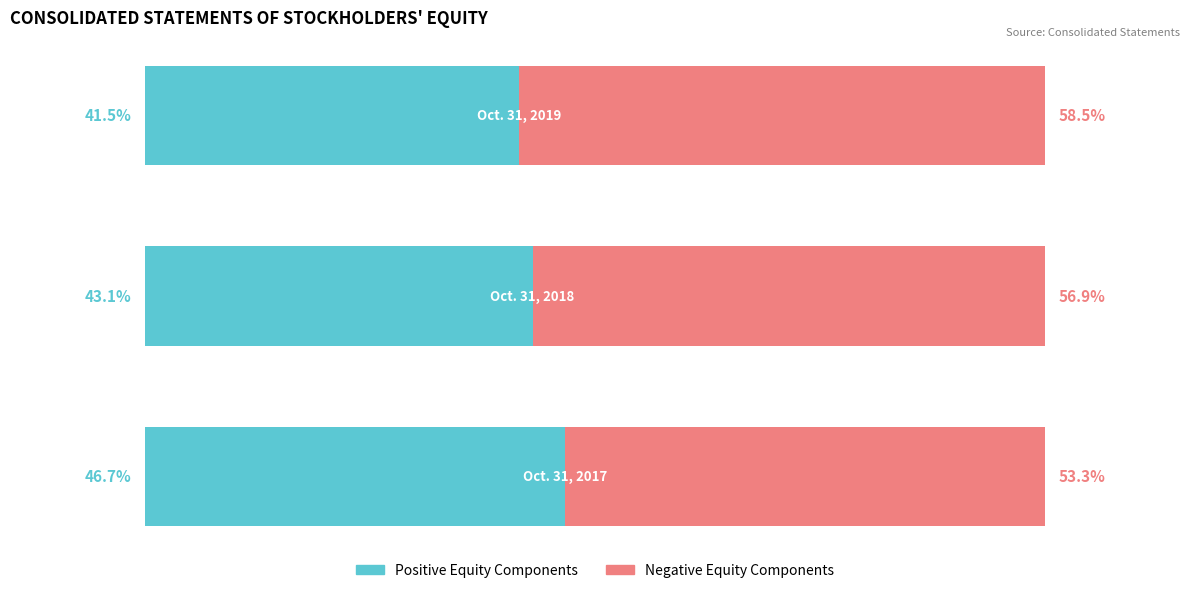

What are all the series names shown in the legend?

Positive Equity Components, Negative Equity Components